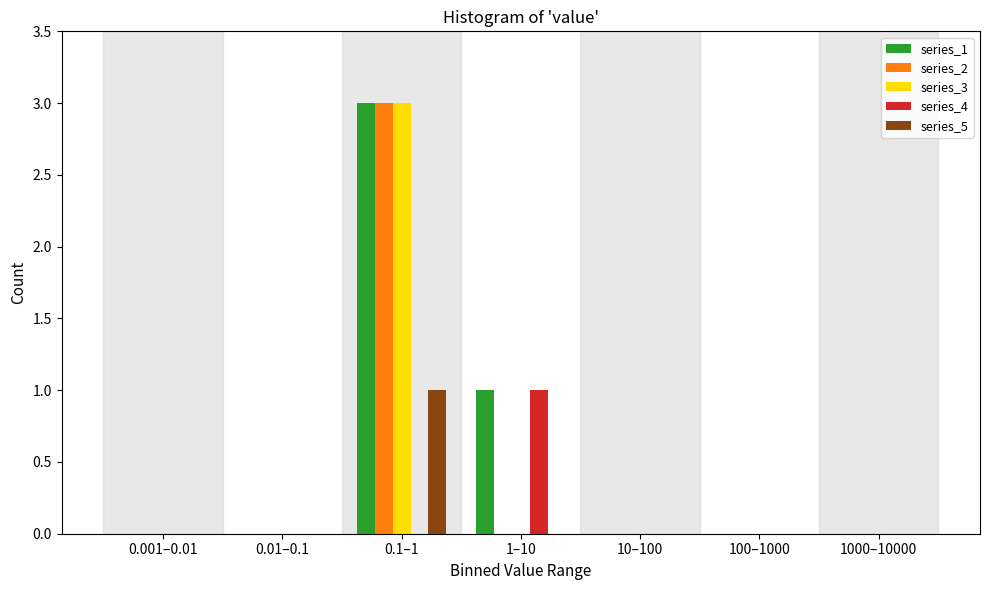

The series_5 series shows 0 at 1–10. True or false?

True